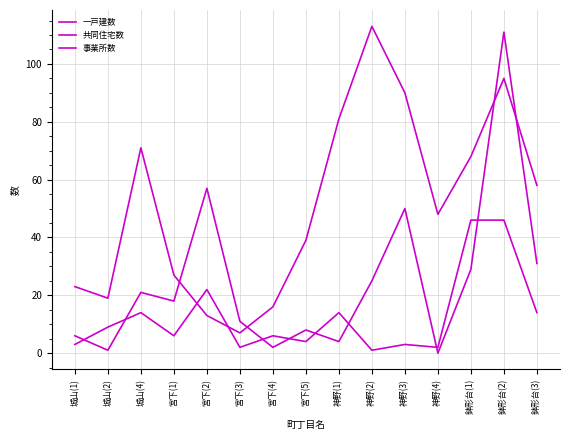

At which category does the chart reach its minimum across all series?

神野(4)